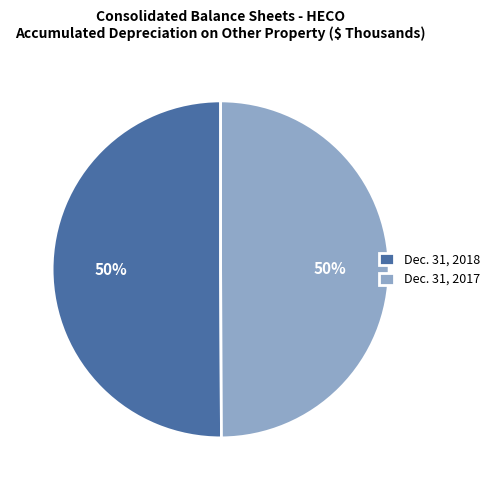

Count the number of slices in the pie.

2